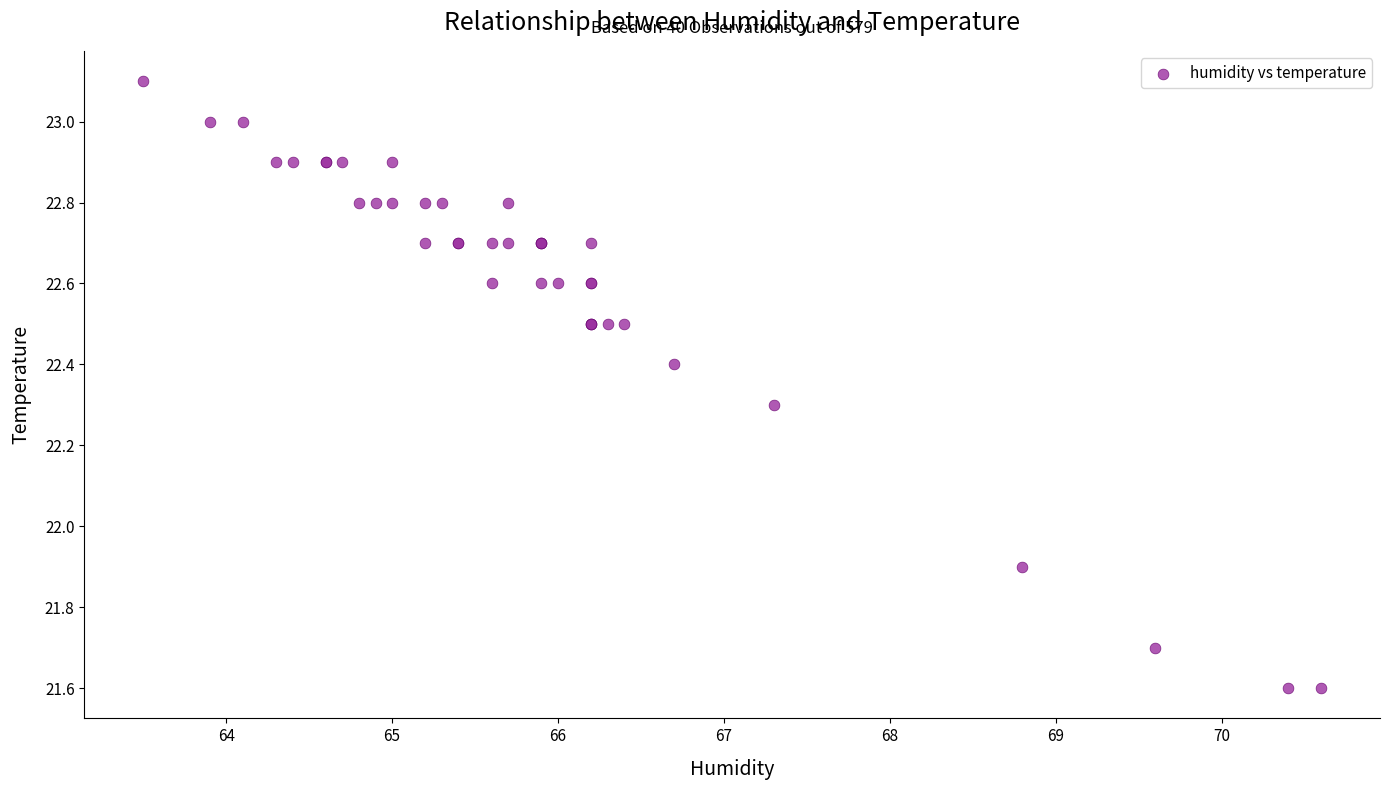

What Y value in the scatter plot is closest to 22?

21.9